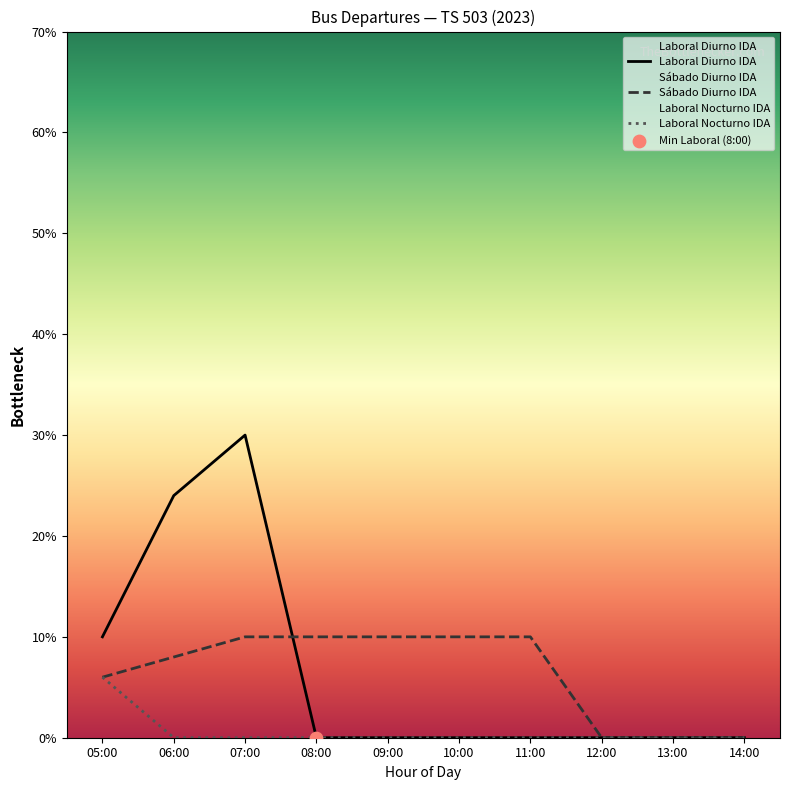

At how many categories does at least one series exceed 0?

7